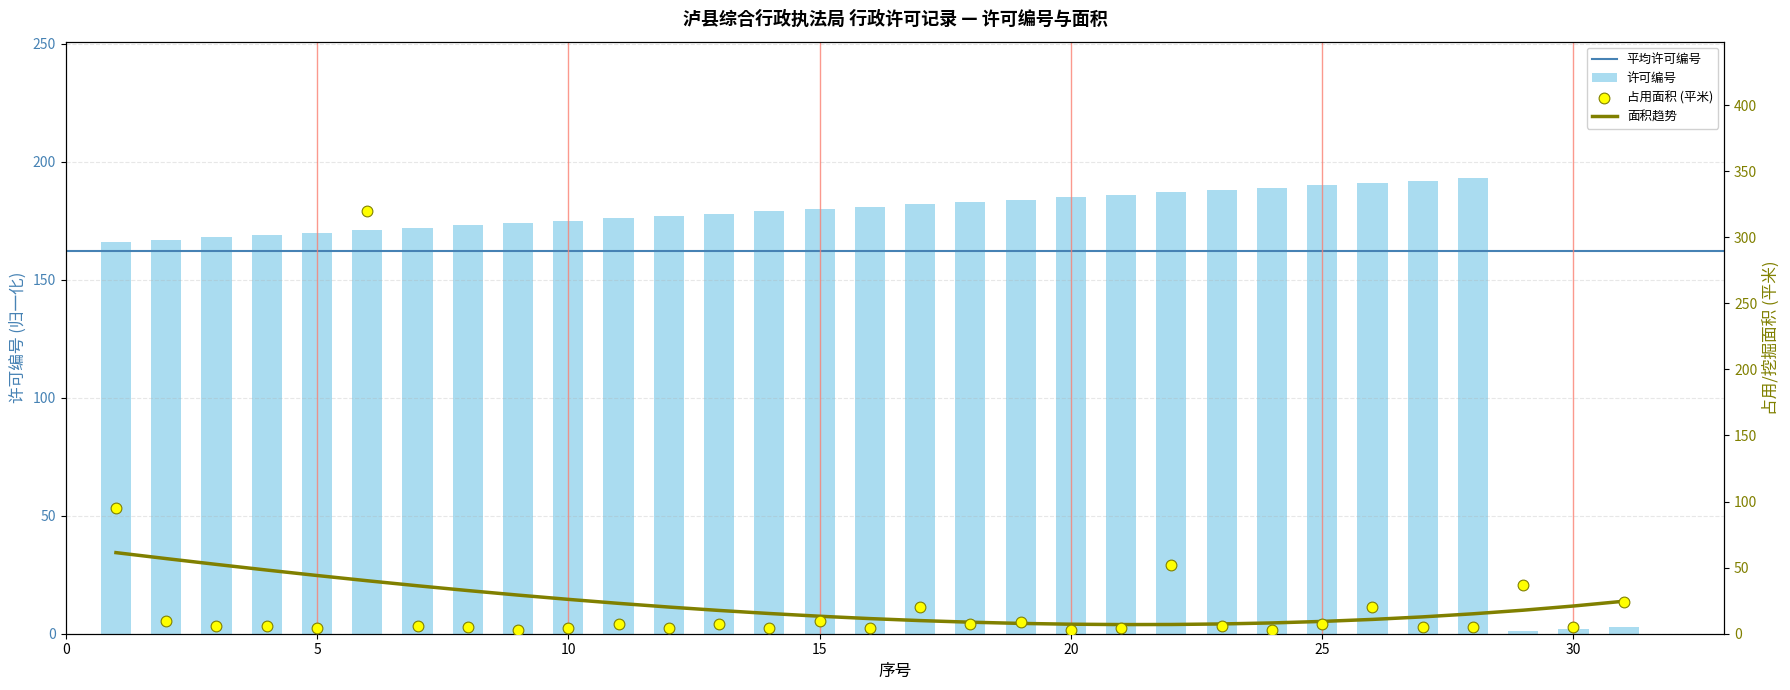

What is the total value across all series at 23?

194.0